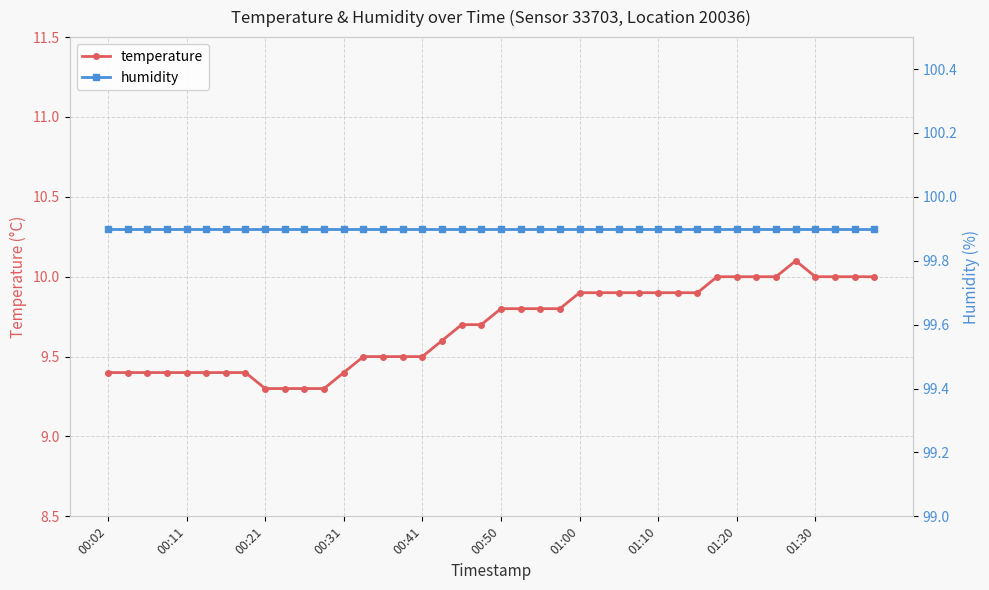

True or false: temperature and humidity cross at least once.

False